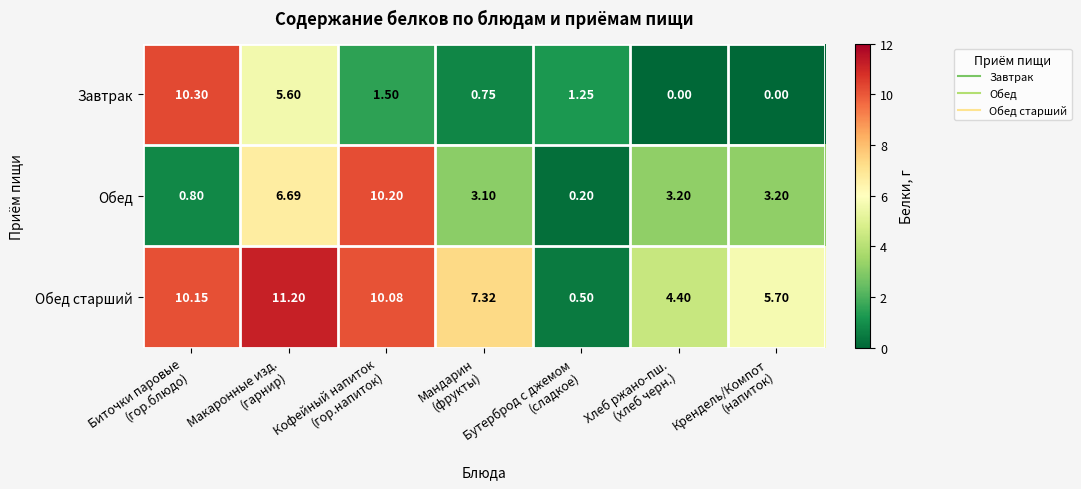

What is the difference between the highest and lowest values at Макаронные изд.
(гарнир)?

5.6